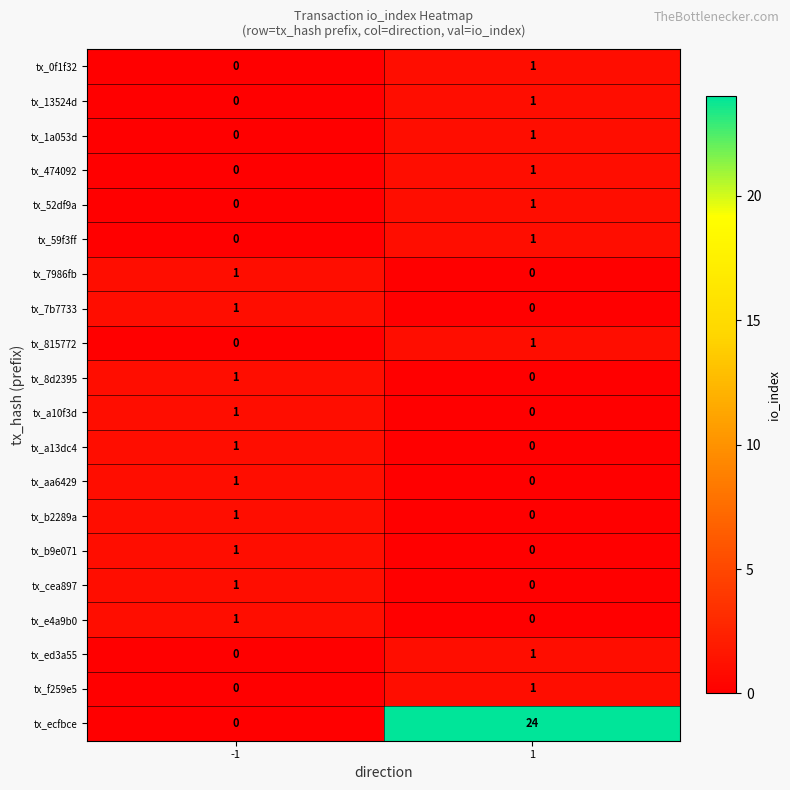

The value of tx_aa6429 at 1 is 0. True or false?

True